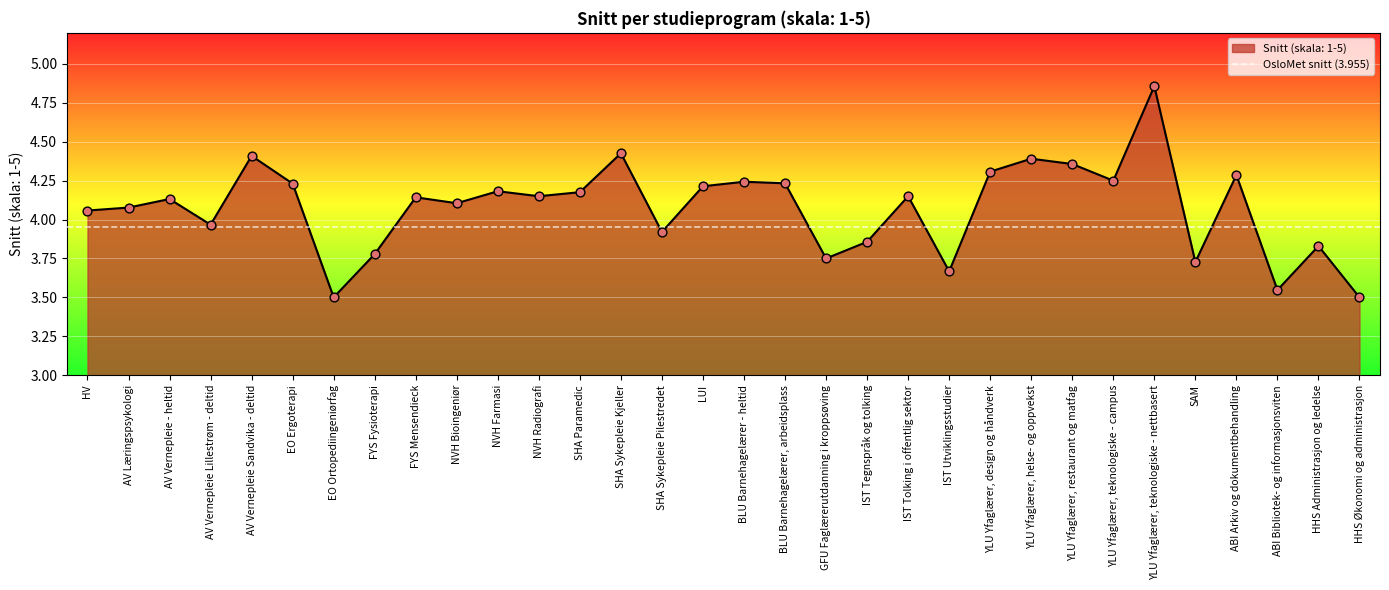

What is the ratio of the value at EO Ortopediingeniørfag to the value at GFU Faglærerutdanning i kroppsøving?

0.9